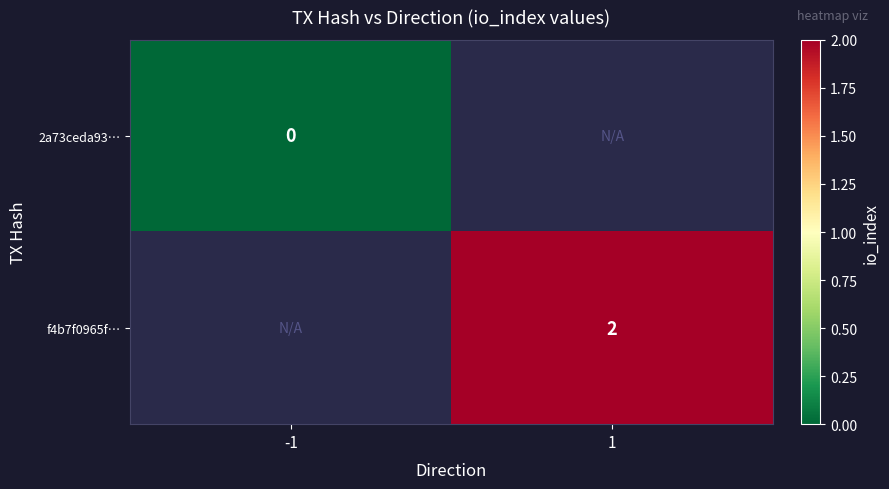

The f4b7f0965f… series shows 2 at 1. True or false?

True